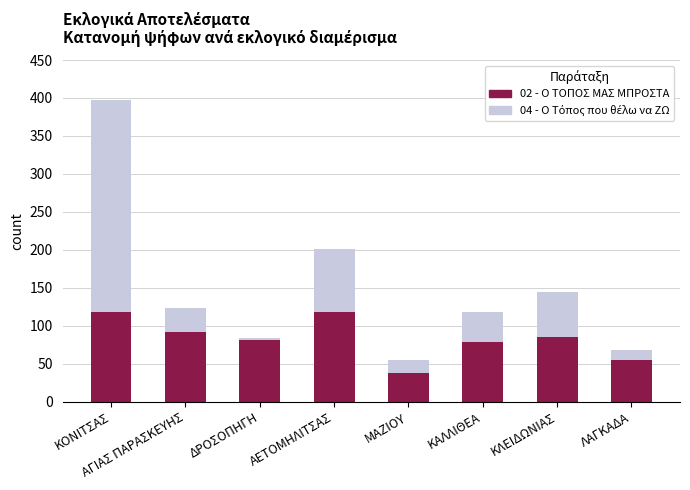

True or false: 02 - Ο ΤΟΠΟΣ ΜΑΣ ΜΠΡΟΣΤΑ has a value of 92 at ΑΓΙΑΣ ΠΑΡΑΣΚΕΥΗΣ.

True